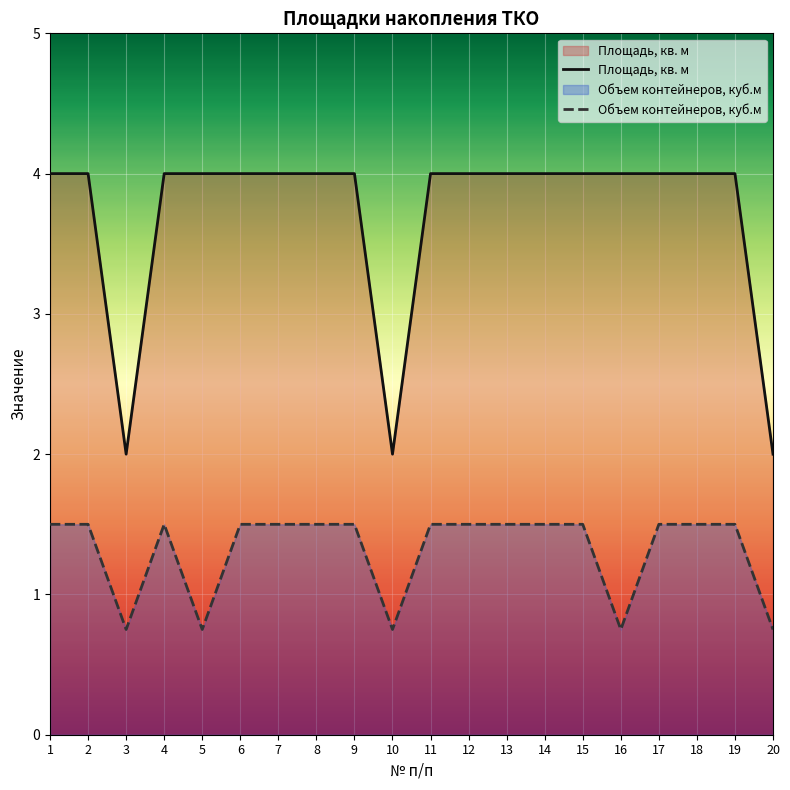

Which category has the highest value in the Объем контейнеров, куб.м series?

1